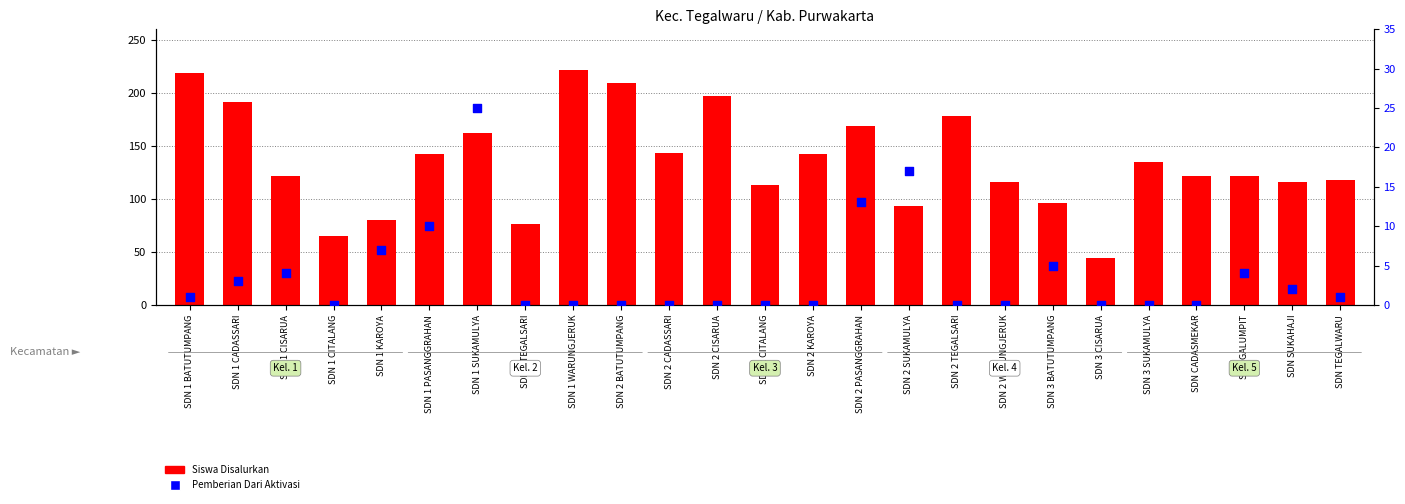

Is the value of Pemberian Dari Aktivasi at SDN 2 PASANGGRAHAN greater than the value of Siswa Disalurkan at SDN 1 PASANGGRAHAN?

No